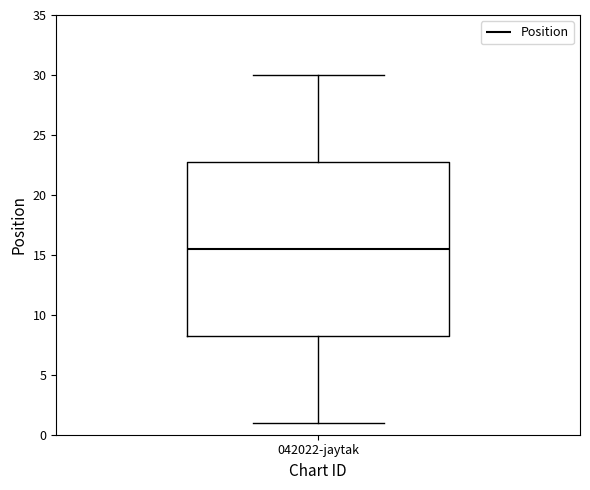

Where is the upper edge of the box for 042022-jaytak on the y-axis? The values are not printed on the chart, so give them approximately, as read against the axis.

23.0